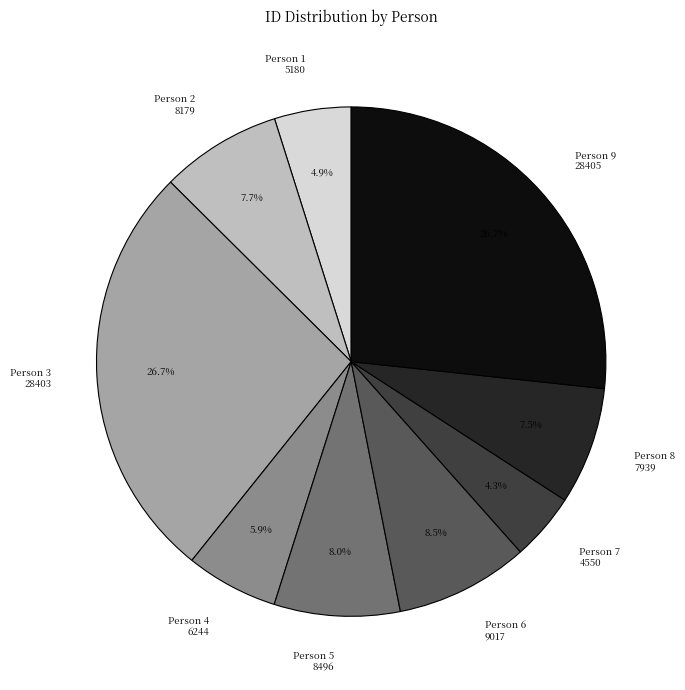

Is there a majority slice in this chart?

No